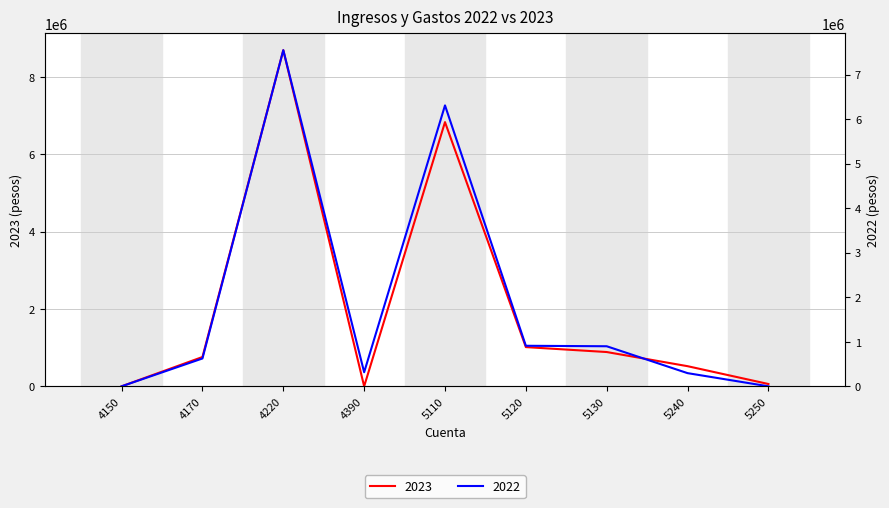

In 2023, how many points are higher than both neighbors (excluding endpoints)?

2